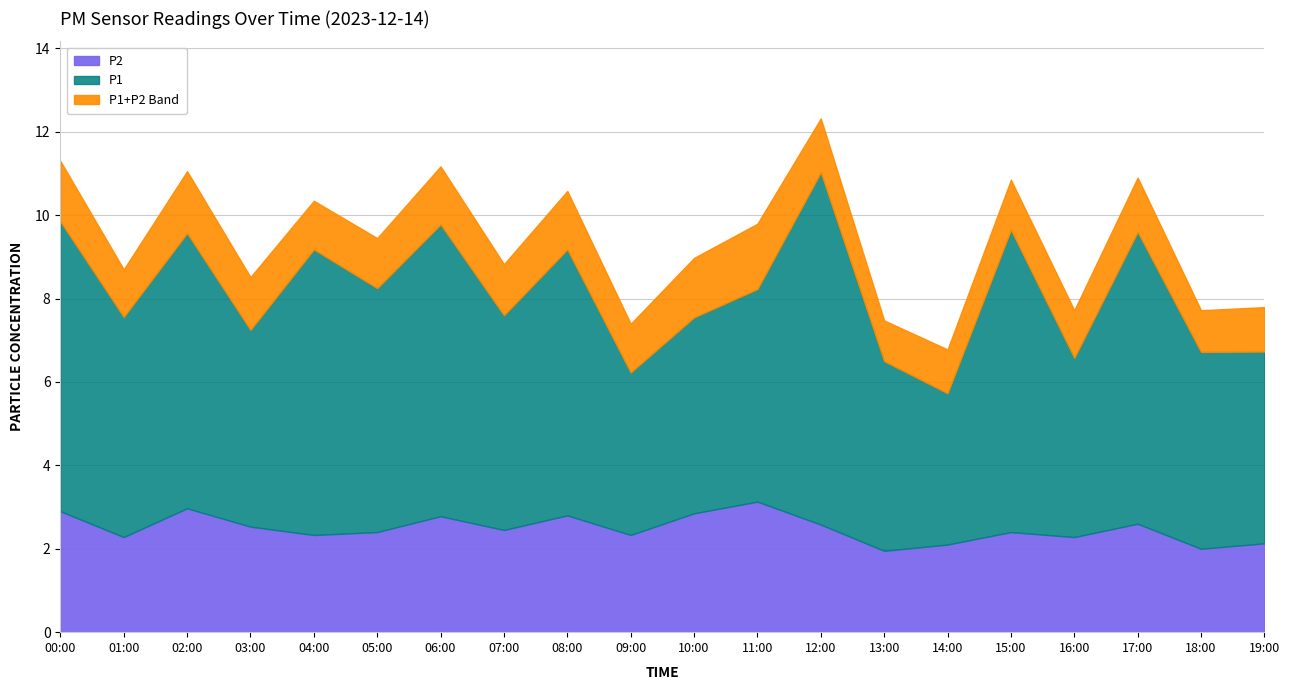

How many lines are shown in the chart?

3